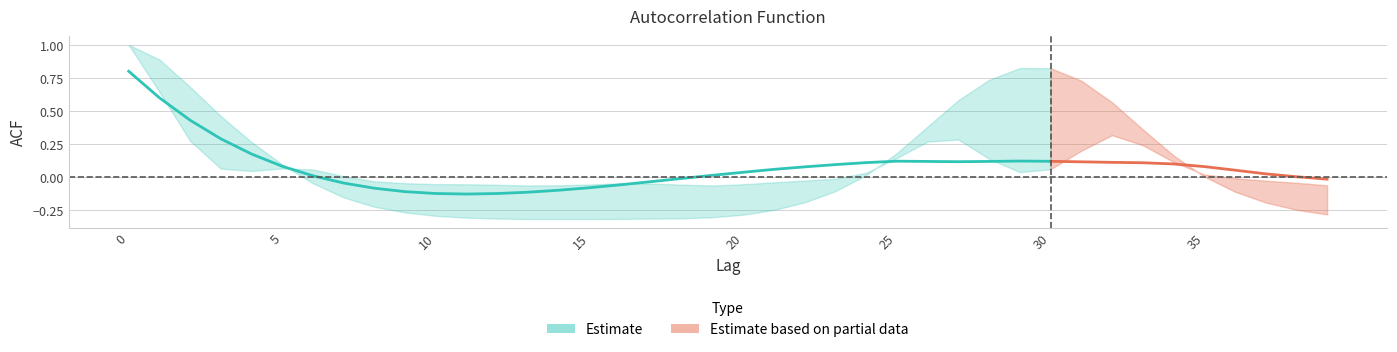

What is the value of the acf_li point at the 12th from the left?

-0.3